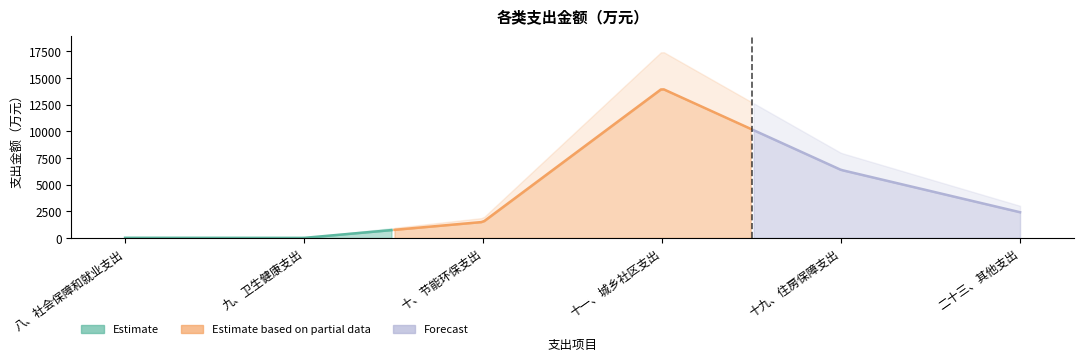

What is the label of the 3rd point from the right?

十一、城乡社区支出